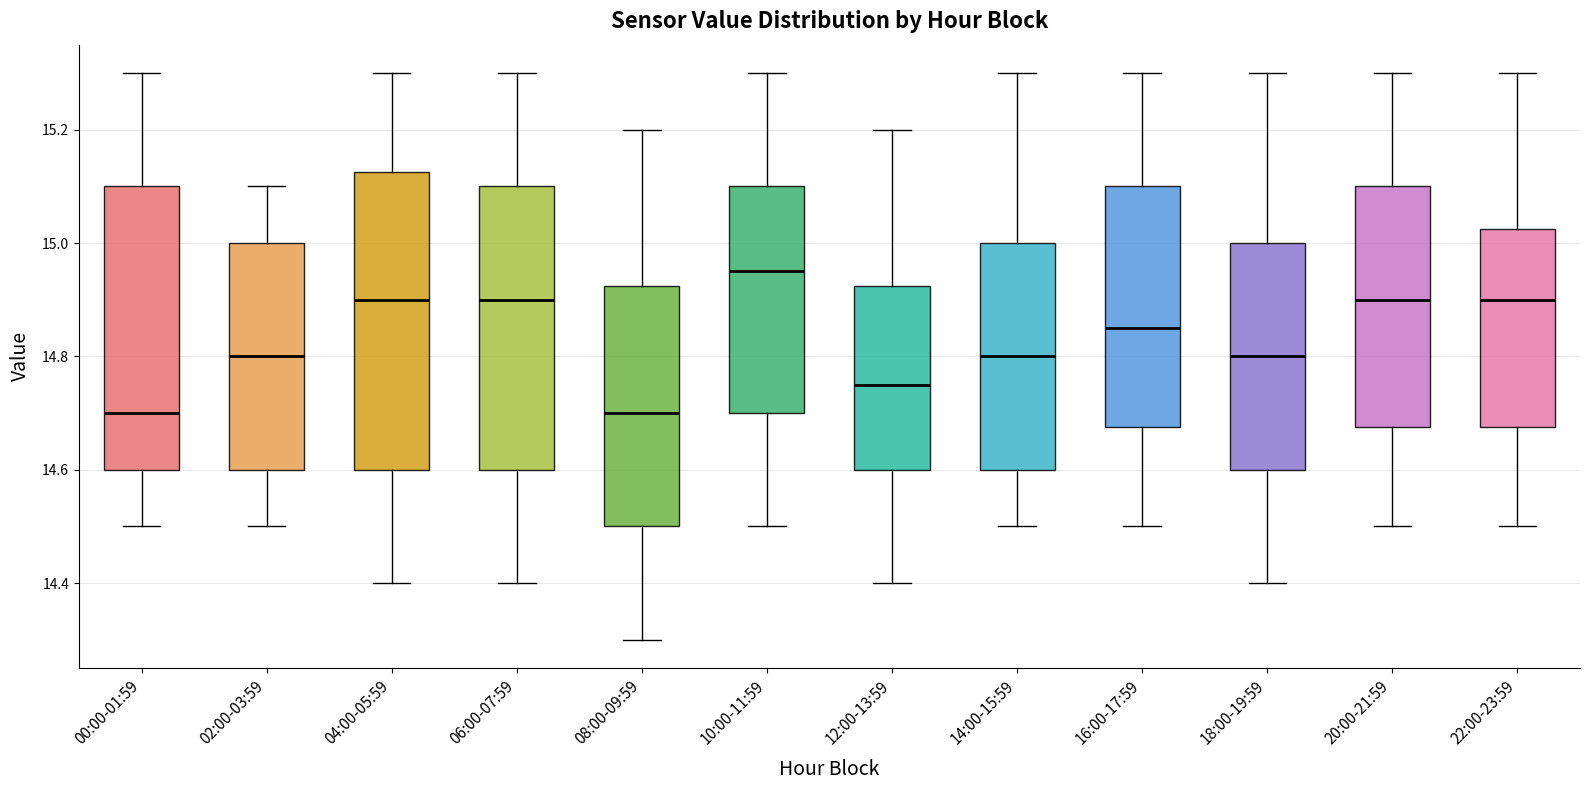

Where is the lower edge of the box for 08:00-09:59 on the y-axis? The values are not printed on the chart, so give them approximately, as read against the axis.

14.50